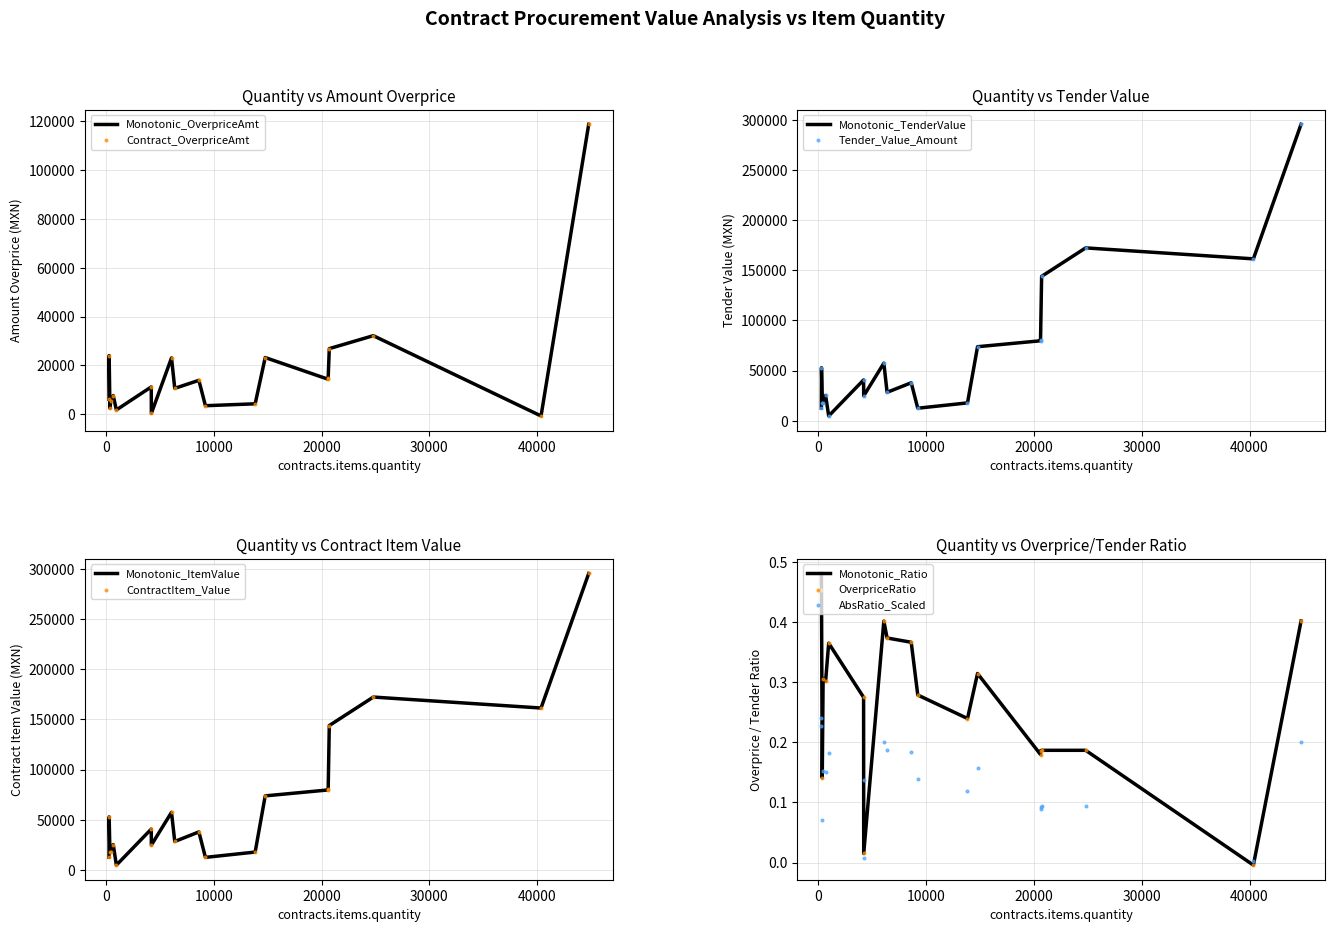

At which category is the sum across all series the highest?

44783